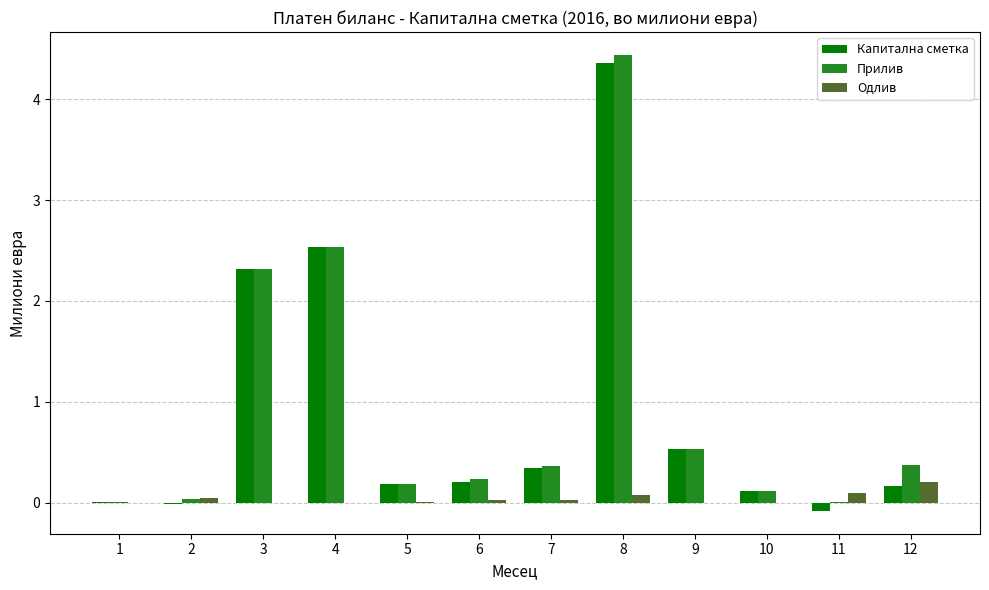

Between 3 and 12, which series saw the biggest shift?

Капитална сметка